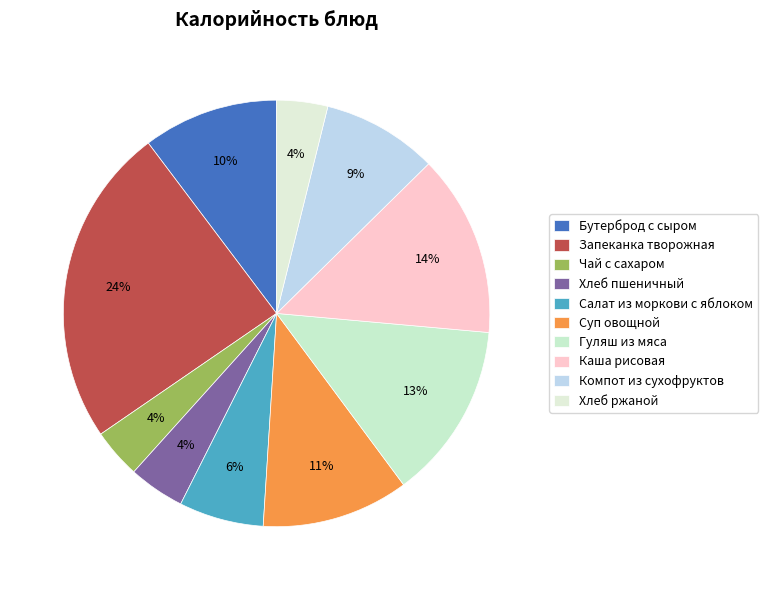

What is the change in value from Бутерброд с сыром to Суп овощной?

+12.4